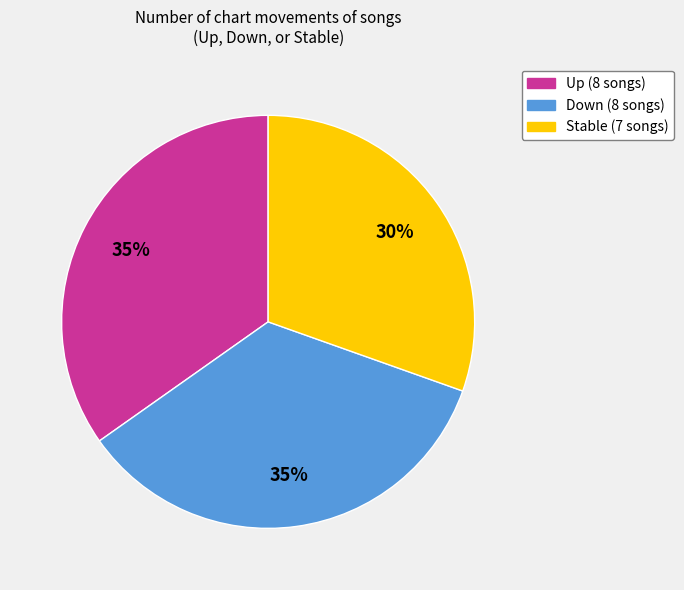

Which slice is the smallest?

Stable (7 songs)